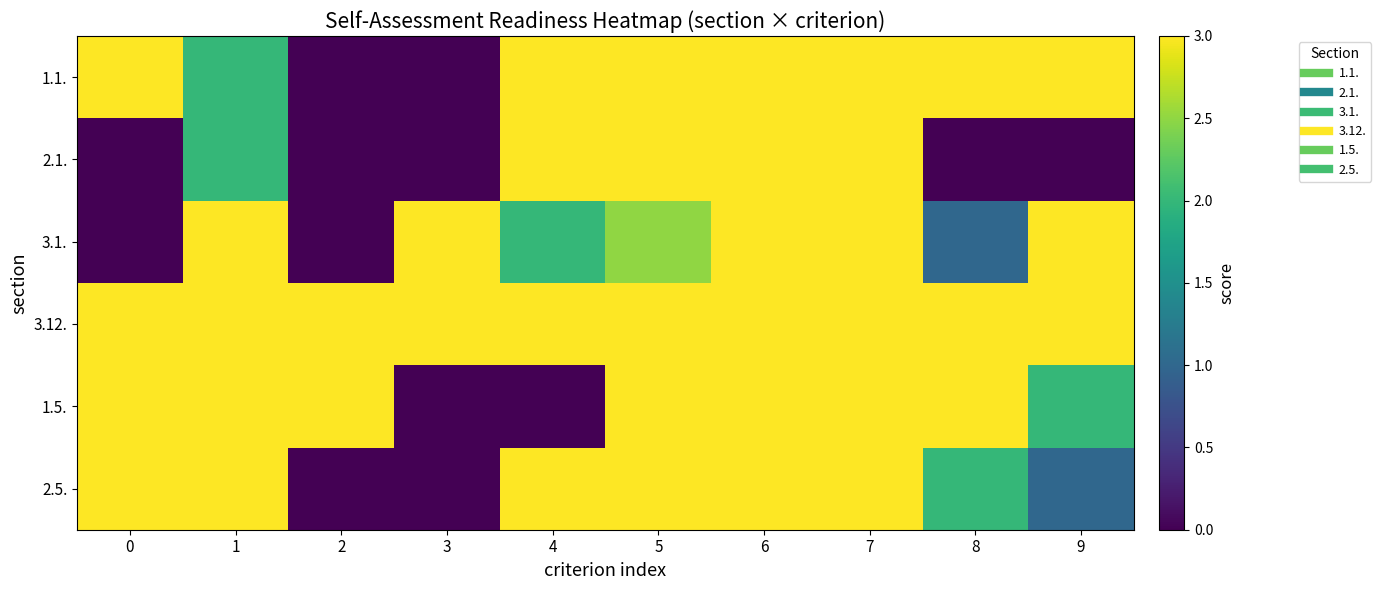

What is the spread (max minus min) of values at 8?

3.0